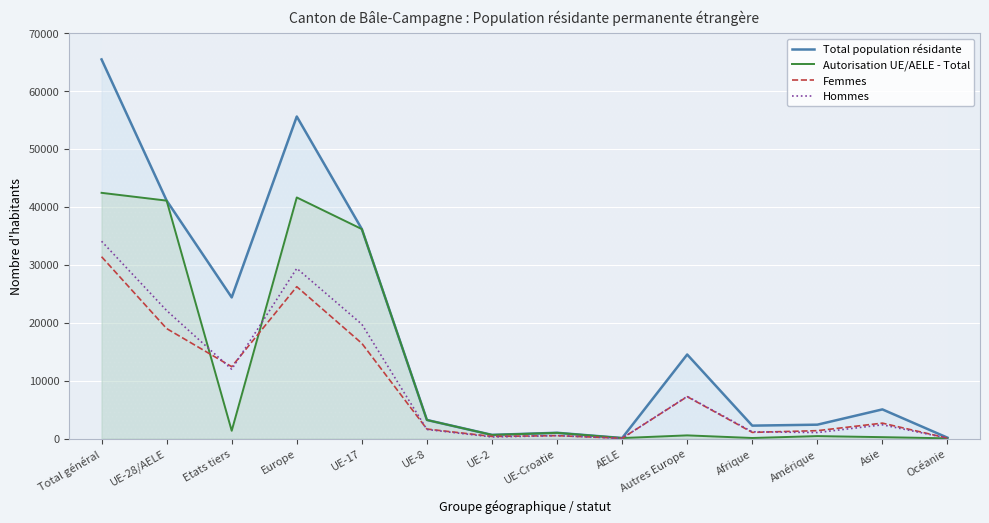

True or false: Femmes and Hommes intersect in this chart.

True